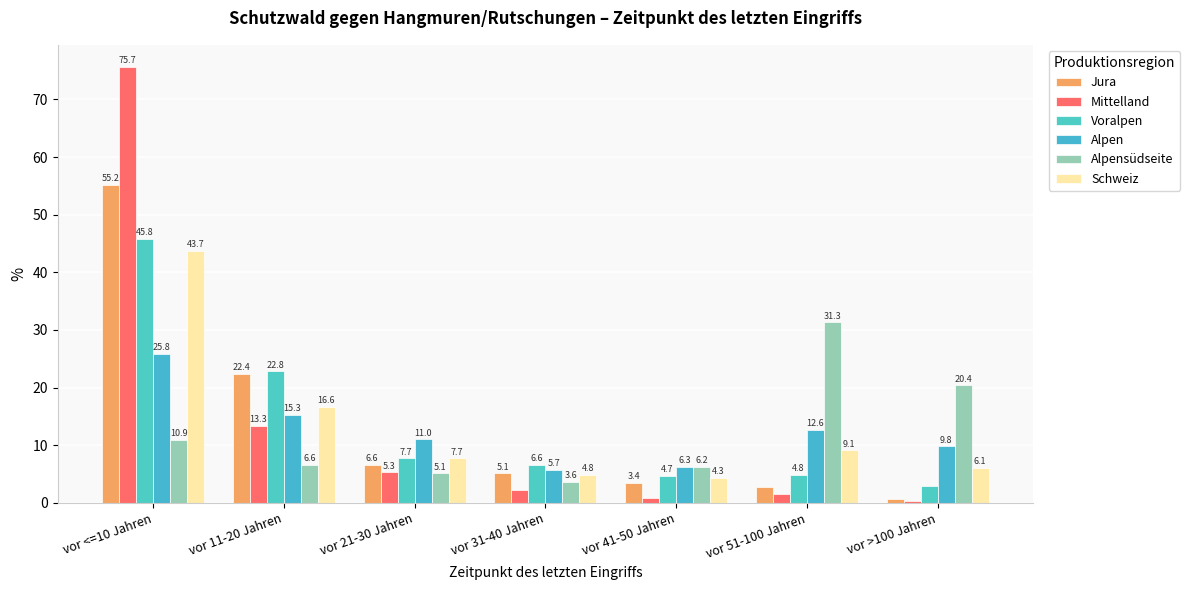

At which category is the sum across all series the highest?

vor <=10 Jahren